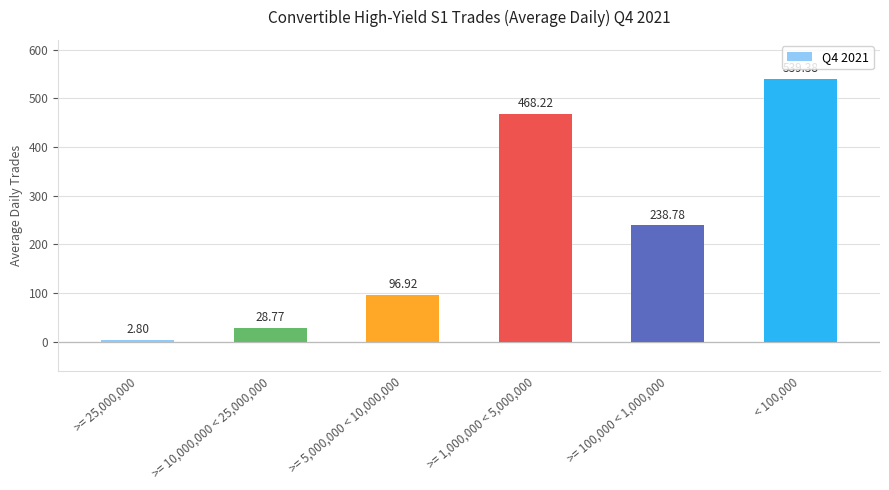

What is the smallest value displayed?

2.8